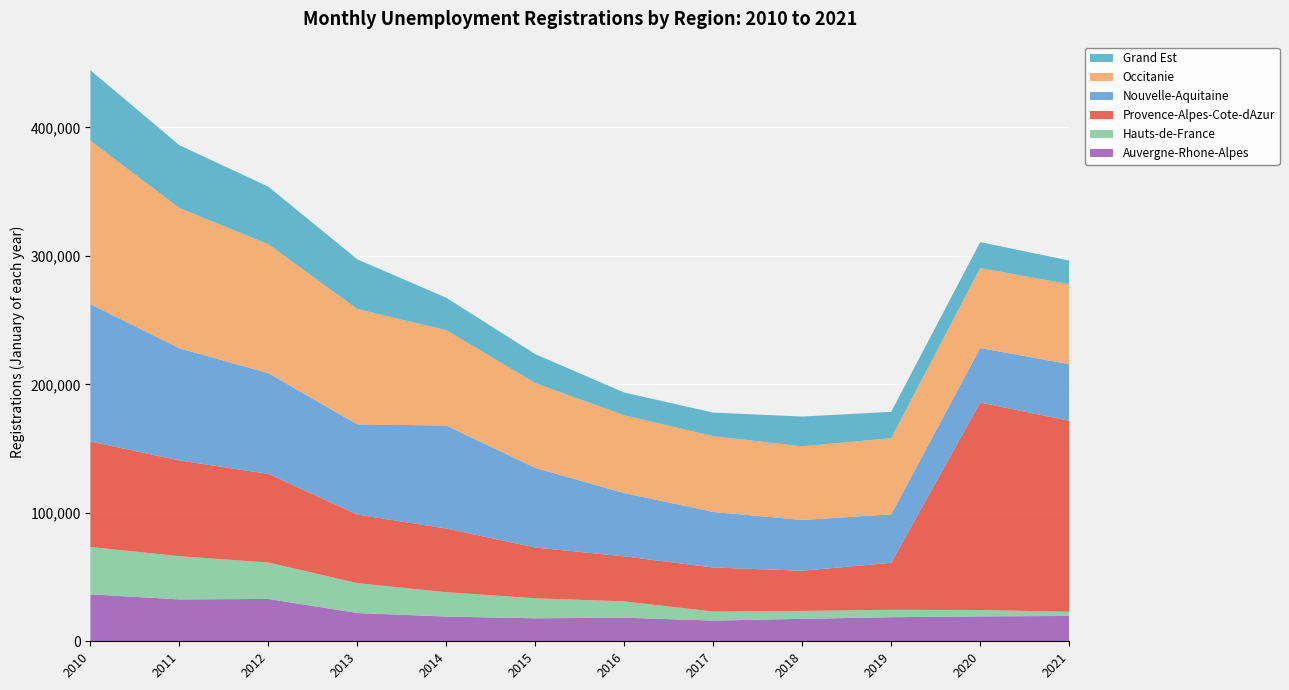

Reading right to left, extract all data points from this chart.

Auvergne-Rhone-Alpes: 2021=19726	2020=19384	2019=18744	2018=17464	2017=16089	2016=18385	2015=17893	2014=19236	2013=21999	2012=32971	2011=32607	2010=36528
Hauts-de-France: 2021=3263	2020=4958	2019=5763	2018=6167	2017=7049	2016=12703	2015=15568	2014=18993	2013=23279	2012=28362	2011=33649	2010=36908
Provence-Alpes-Cote-dAzur: 2021=148678	2020=161541	2019=36598	2018=31301	2017=34313	2016=35046	2015=39553	2014=49562	2013=53357	2012=69002	2011=74520	2010=82118
Nouvelle-Aquitaine: 2021=44099	2020=42415	2019=37683	2018=39509	2017=43249	2016=49244	2015=61978	2014=80124	2013=70230	2012=78425	2011=87304	2010=106921
Occitanie: 2021=62240	2020=62266	2019=59341	2018=57368	2017=58999	2016=60572	2015=65970	2014=74337	2013=89733	2012=100359	2011=109214	2010=127205
Grand Est: 2021=18402	2020=20204	2019=20478	2018=23134	2017=18355	2016=17690	2015=22564	2014=25183	2013=38735	2012=44796	2011=48869	2010=54882